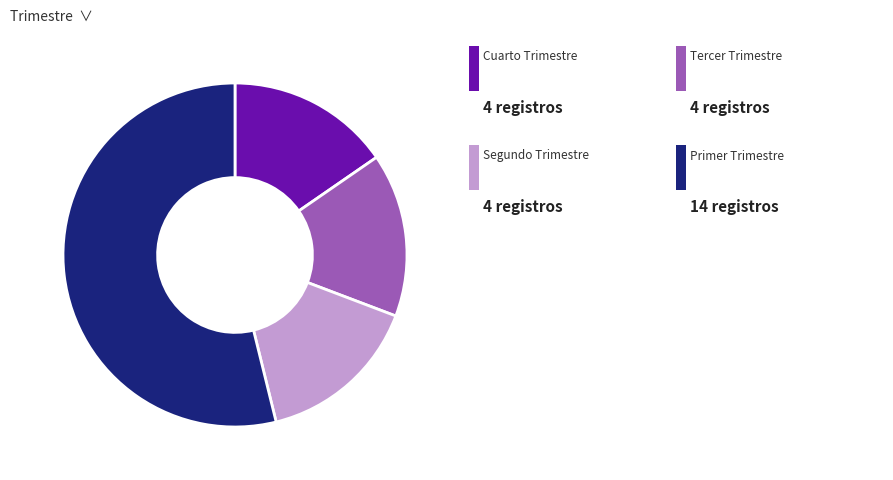

Is there a majority slice in this chart?

Yes